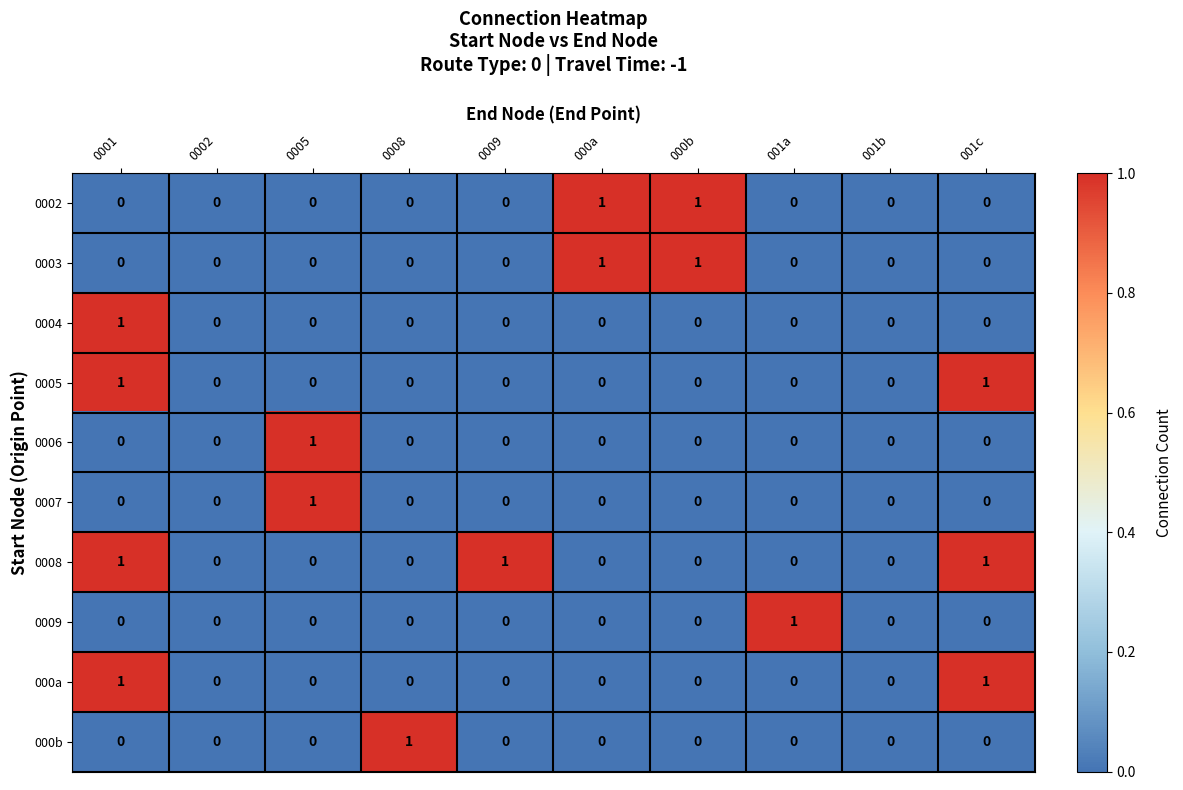

Count the number of data series in this chart.

10